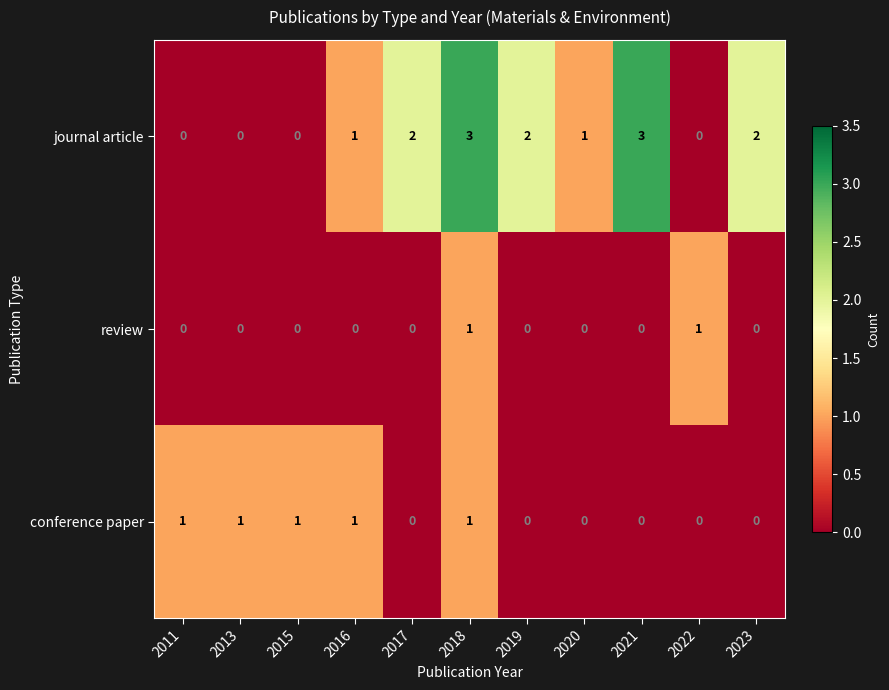

The value of review at 2015 is 1. True or false?

False